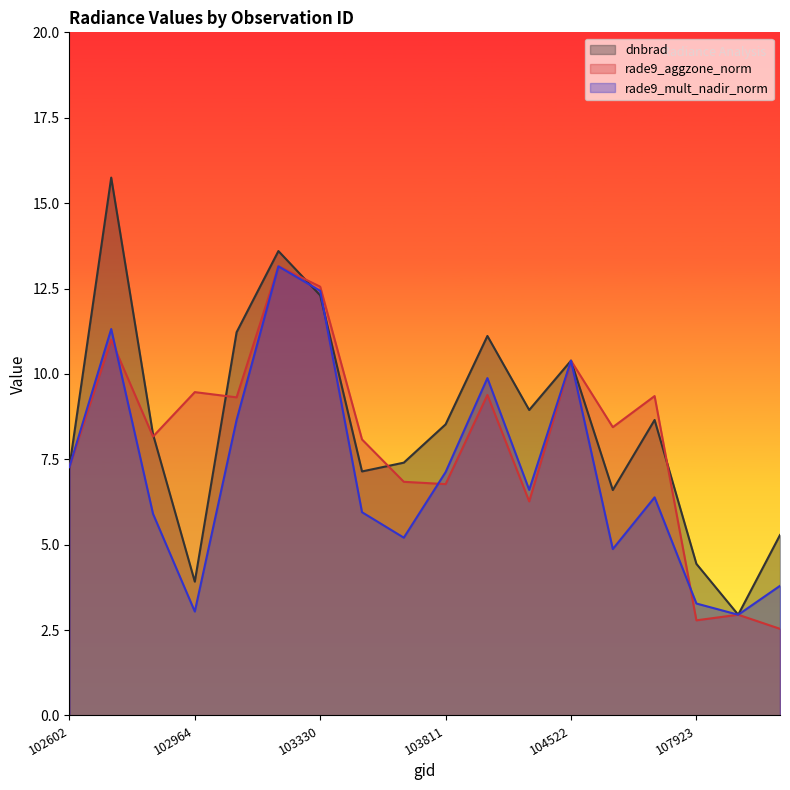

Where is the first local maximum for dnbrad?

102724